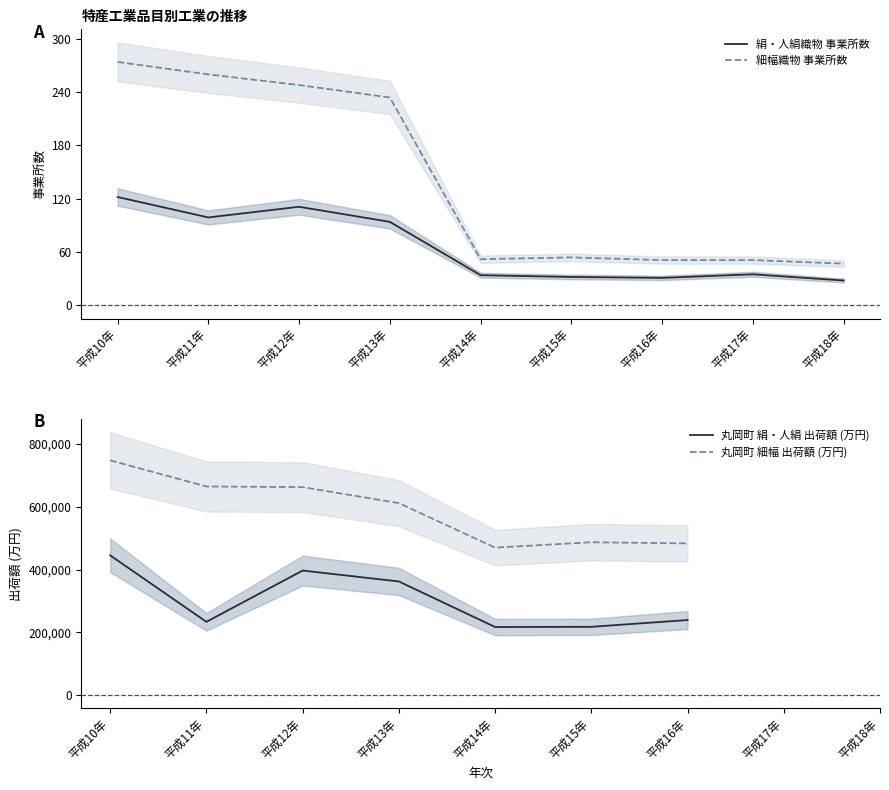

At 平成18年, list the series in order from largest to smallest.

細幅織物 事業所数, 絹・人絹織物 事業所数